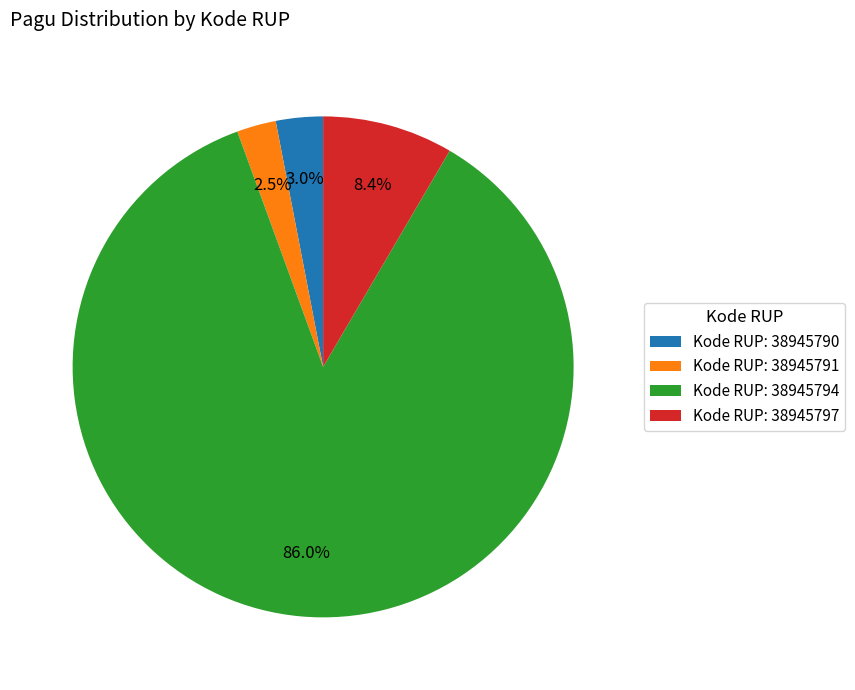

How many segments does this pie chart have?

4